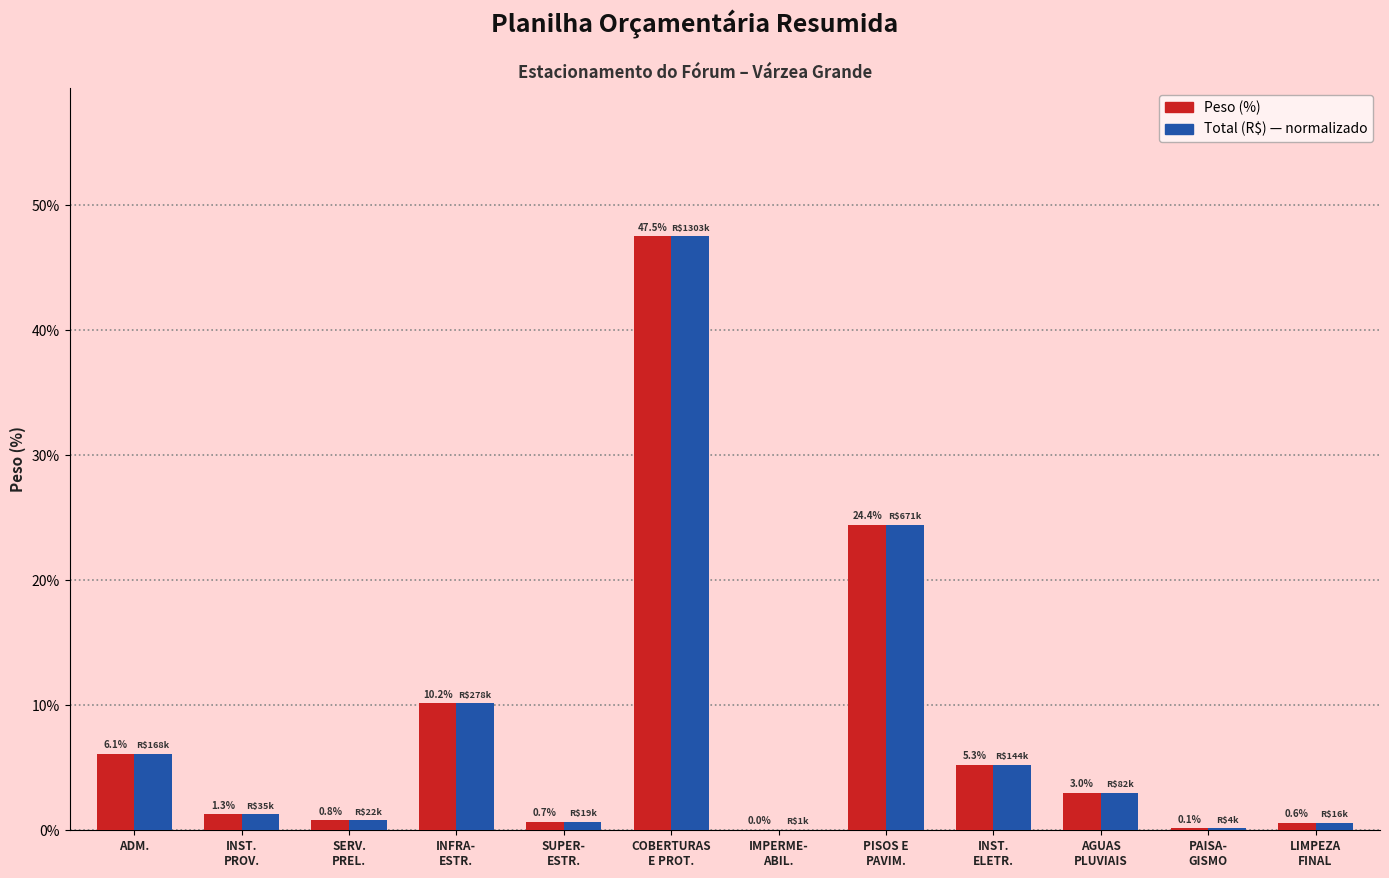

What is the maximum value shown in the chart?

47.5